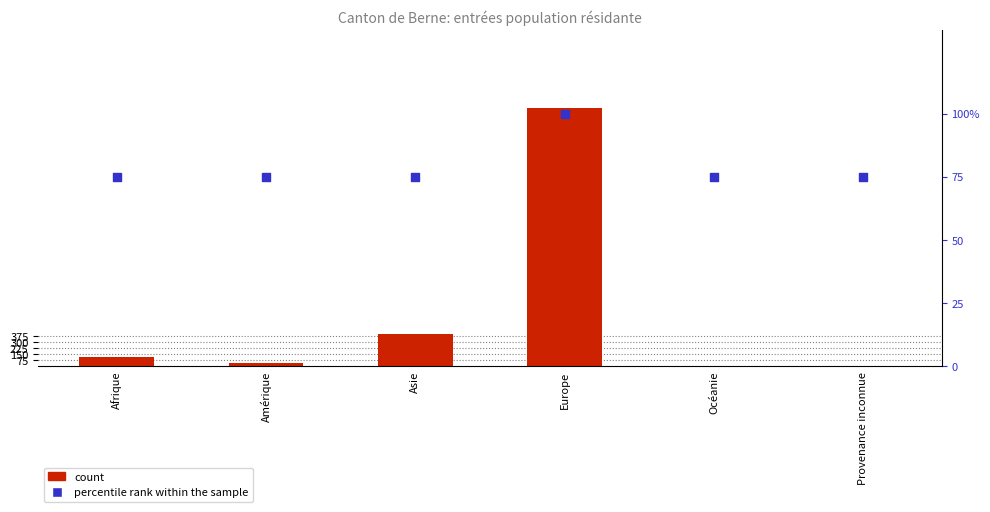

Is the value of percentile rank within the sample at Asie greater than the value of count at Afrique?

No